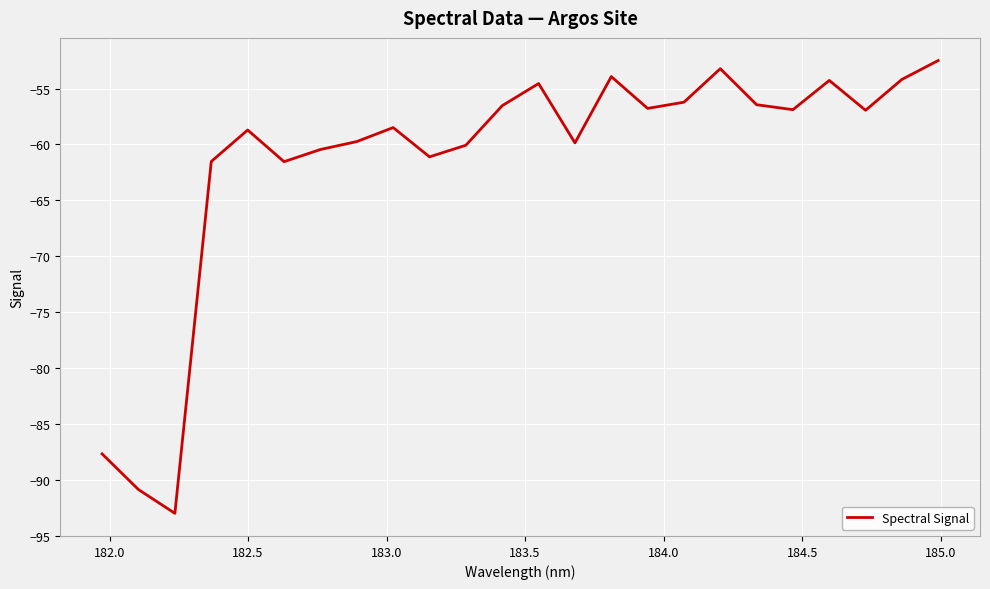

What is the difference between the maximum and minimum values?

40.5